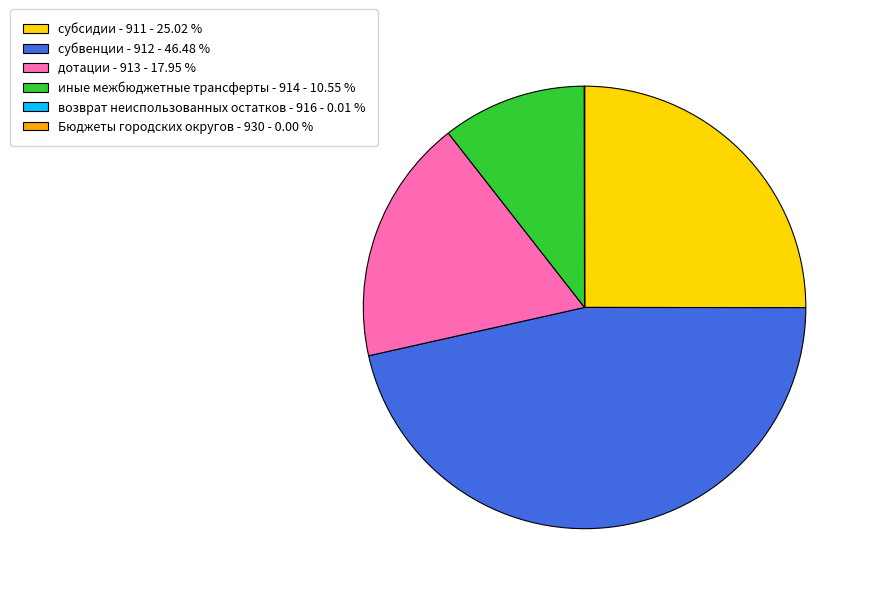

Is there a majority slice in this chart?

No